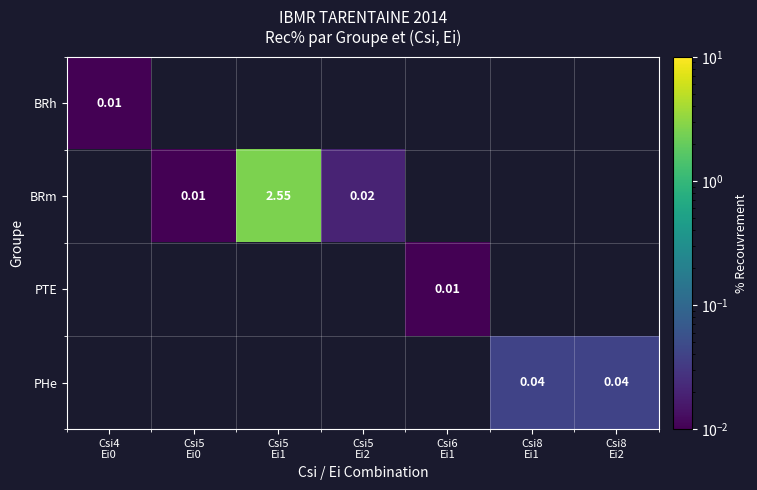

Which series changed the most between Csi5 Ei0 and Csi5 Ei1?

BRm